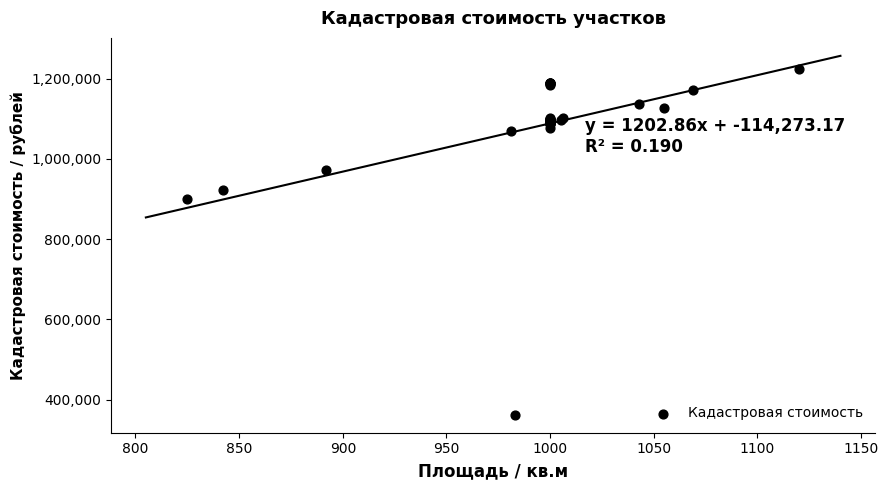

What Y value in the scatter plot is closest to 793045?

900174.9